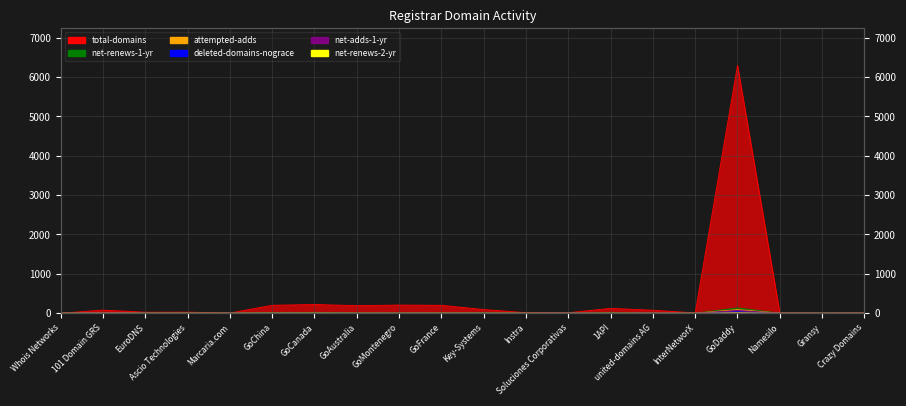

What position from the right is Gransy?

2